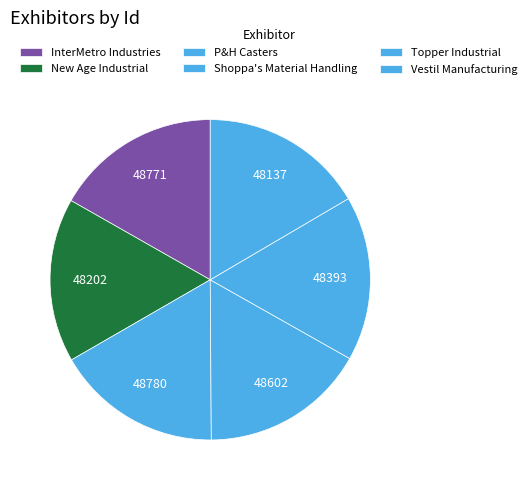

Is it true that New Age Industrial is 22% of the pie?

False